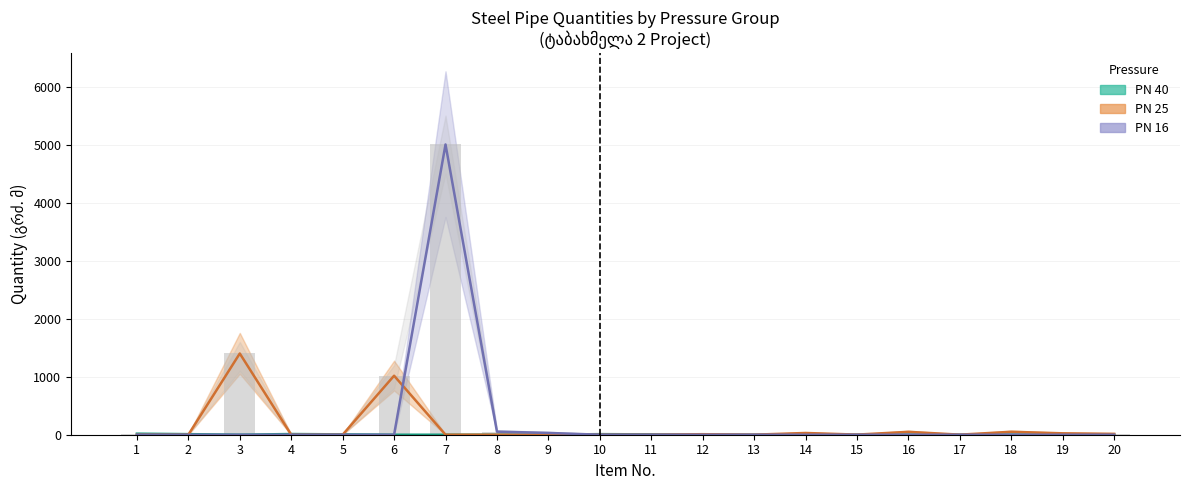

Which category has the lowest value across all series?

13